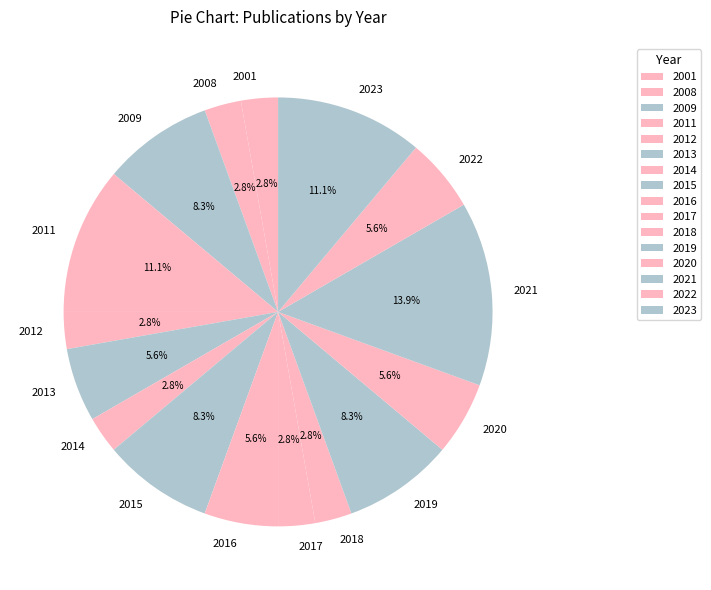

Which category has the biggest portion of the pie?

2021